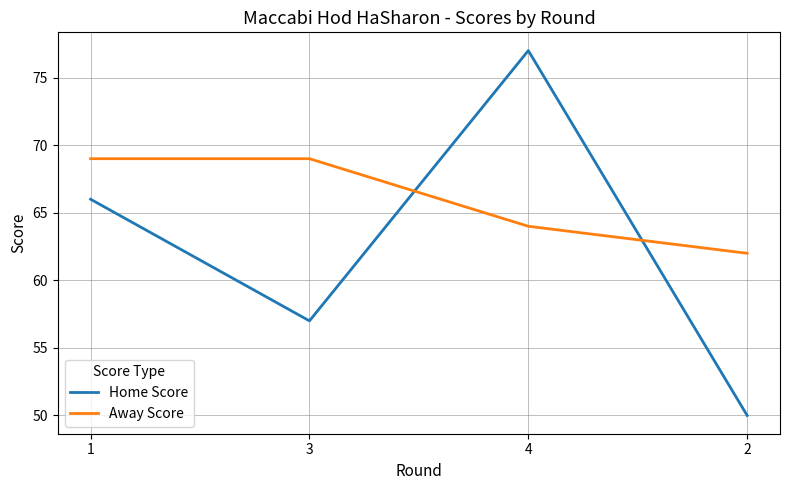

What position from the right is 1?

4